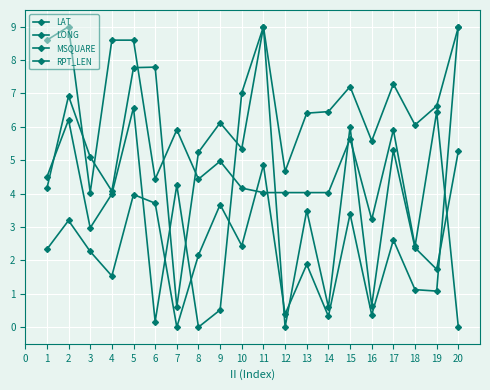

What is the sum of the LAT values at 17 and 7?

5.9